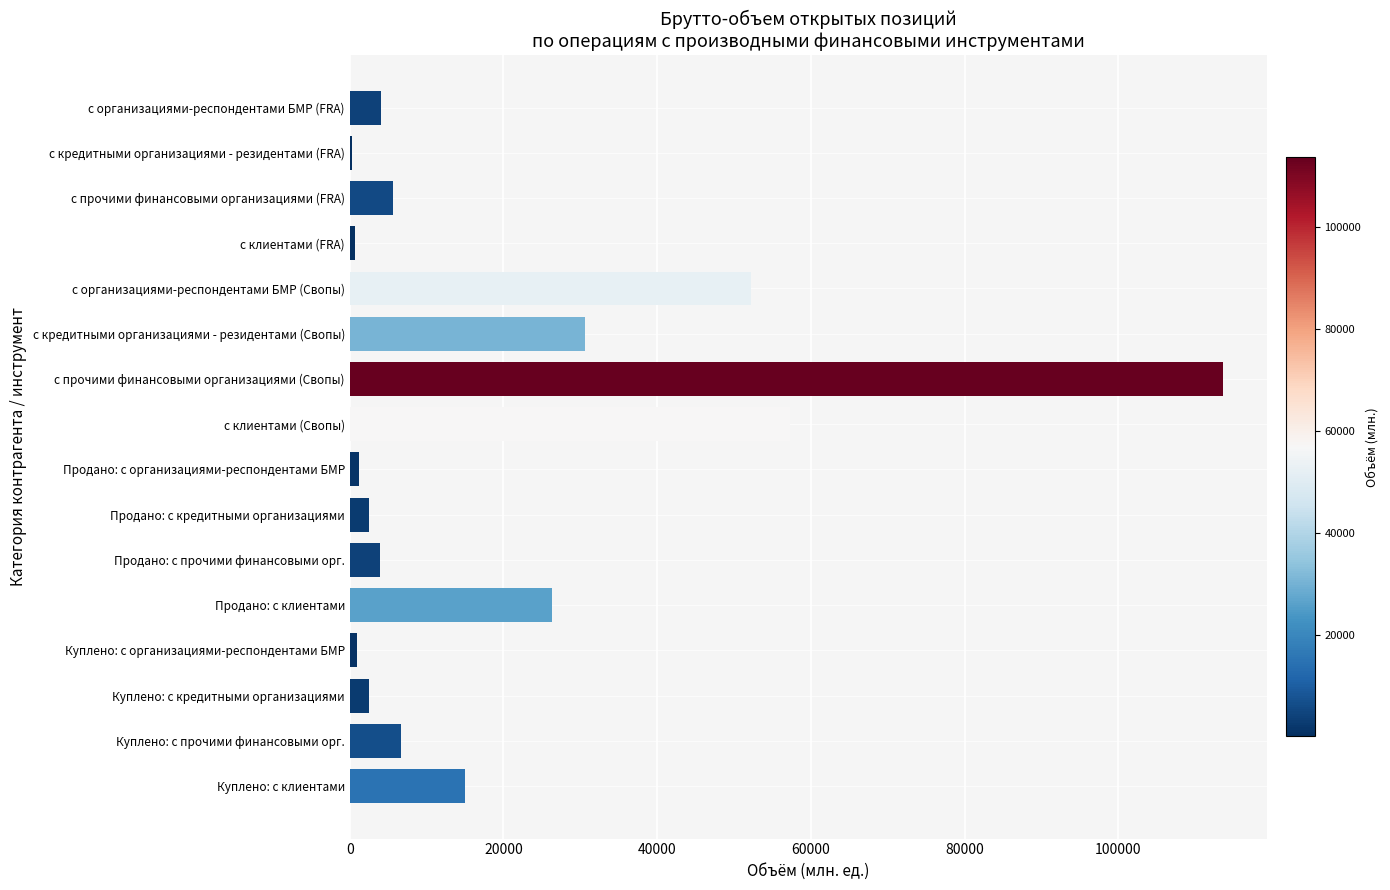

What value does the data have at с прочими финансовыми организациями (FRA)?

5684.4